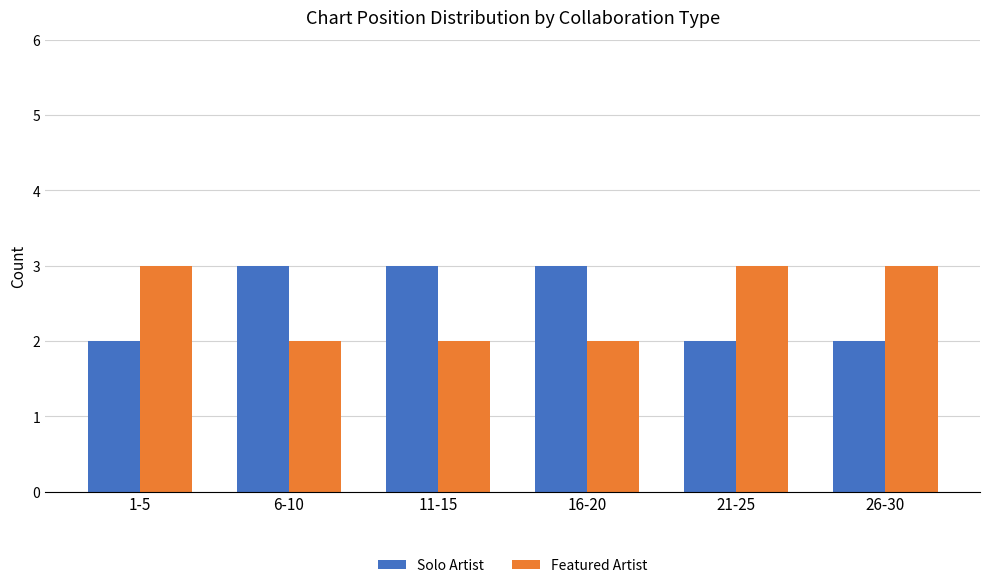

What is the value of the Solo Artist bar at the 4th from the left?

3